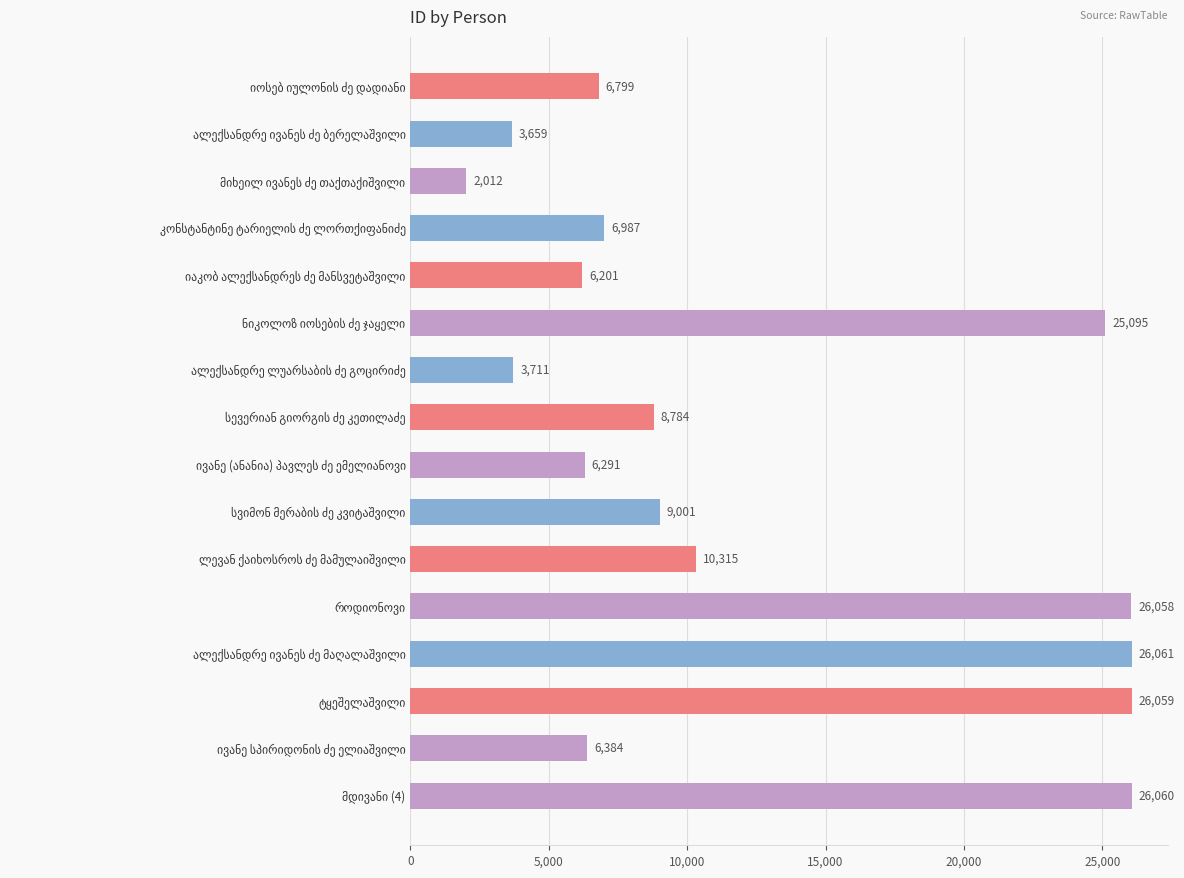

Reading top to bottom, what are all the values shown in this chart?

6799	3659	2012	6987	6201	25095	3711	8784	6291	9001	10315	26058	26061	26059	6384	26060